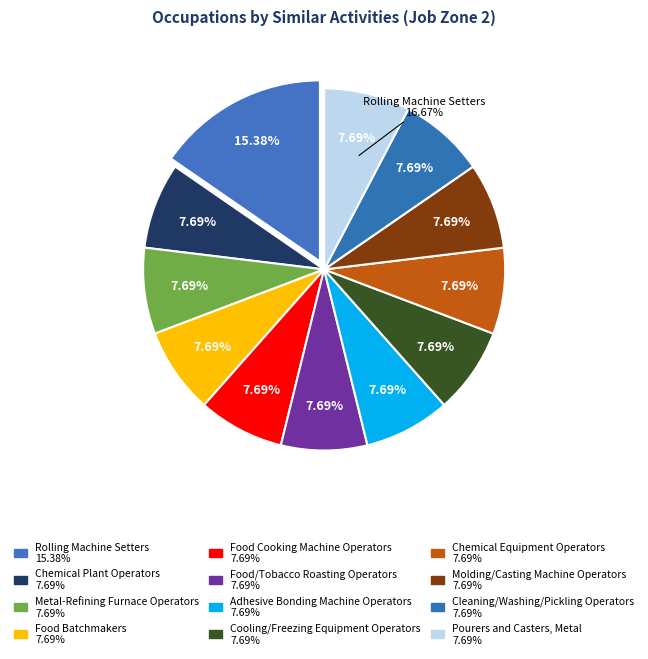

Is there any slice that represents more than half of the pie?

No